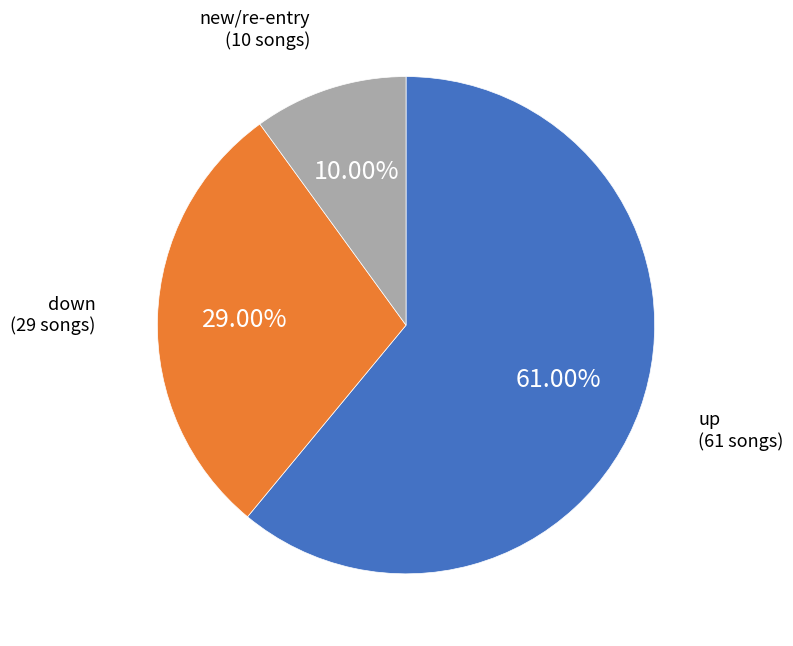

Is there any slice that represents more than half of the pie?

Yes